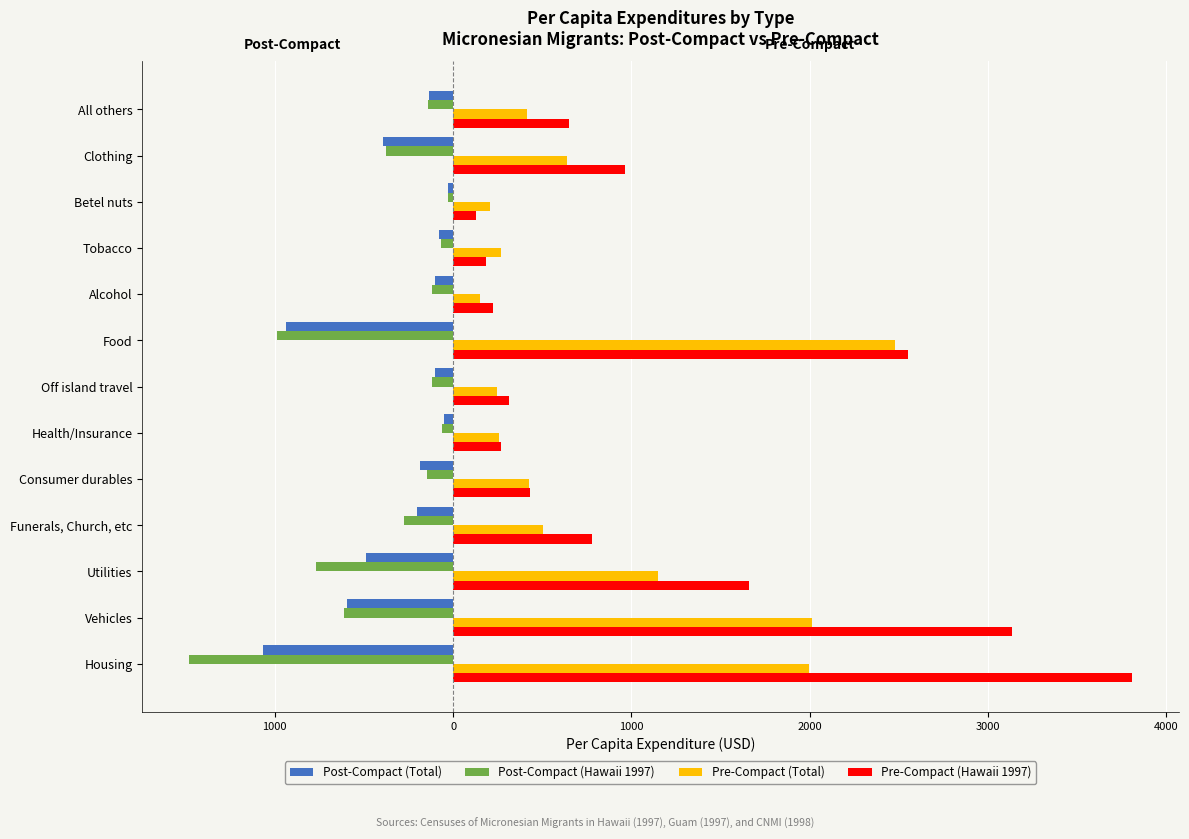

What are all the series names shown in the legend?

Post-Compact (Total), Post-Compact (Hawaii 1997), Pre-Compact (Total), Pre-Compact (Hawaii 1997)